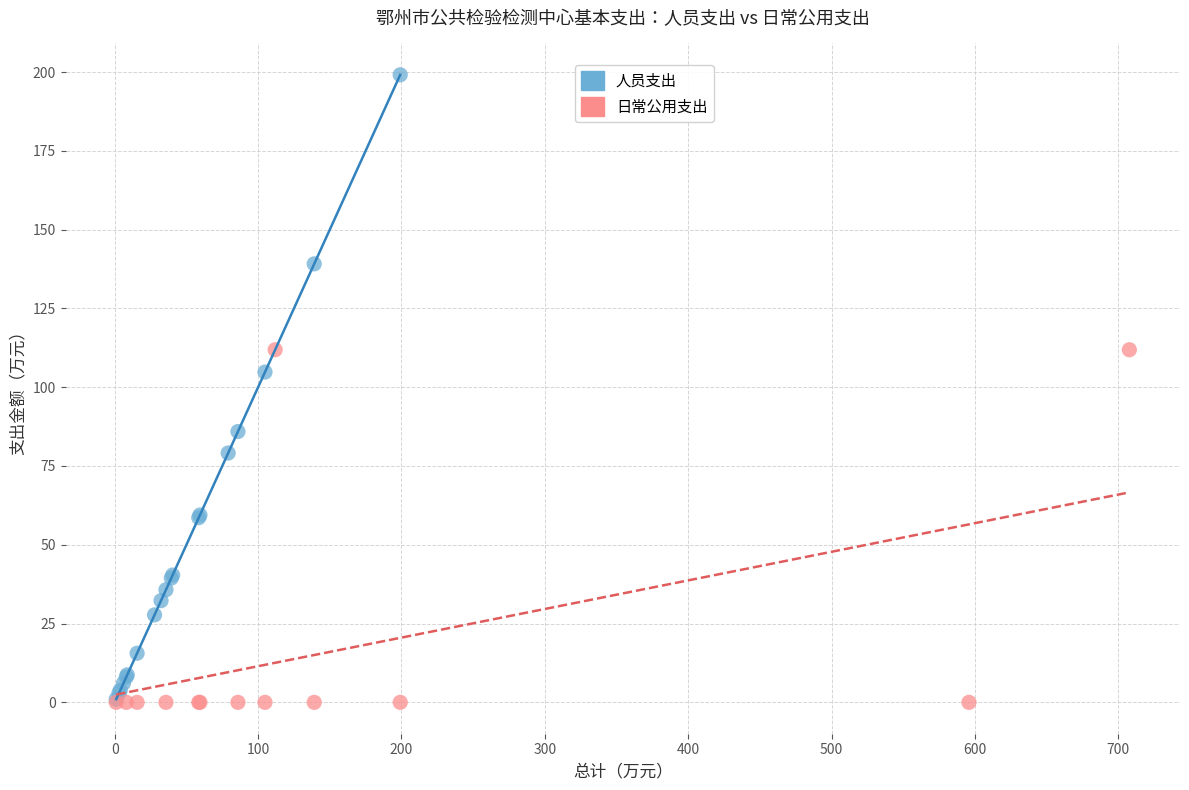

Which series has the largest Y range (max minus min)?

人员支出